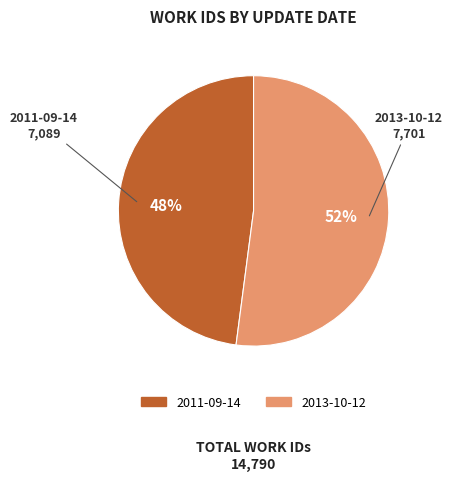

Is the sum of 2011-09-14 and 2013-10-12 greater than half?

Yes